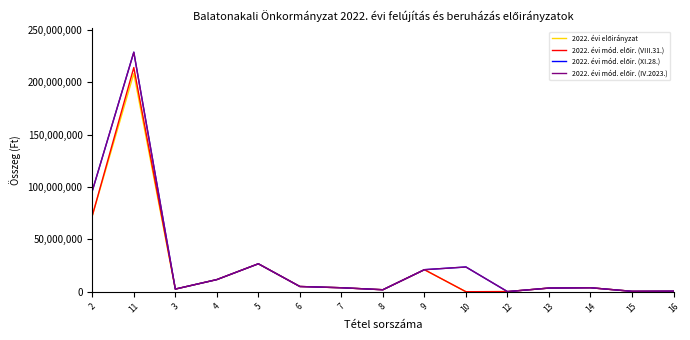

What is the difference between the second highest and second lowest values in the 2022. évi mód. előir. (XI.28.) series?

95880900